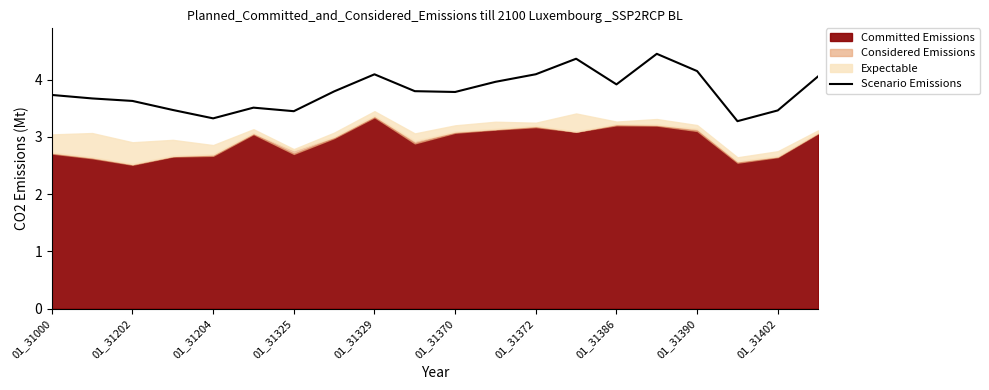

The Scenario Emissions series shows 4.1 at 01_31390. True or false?

True